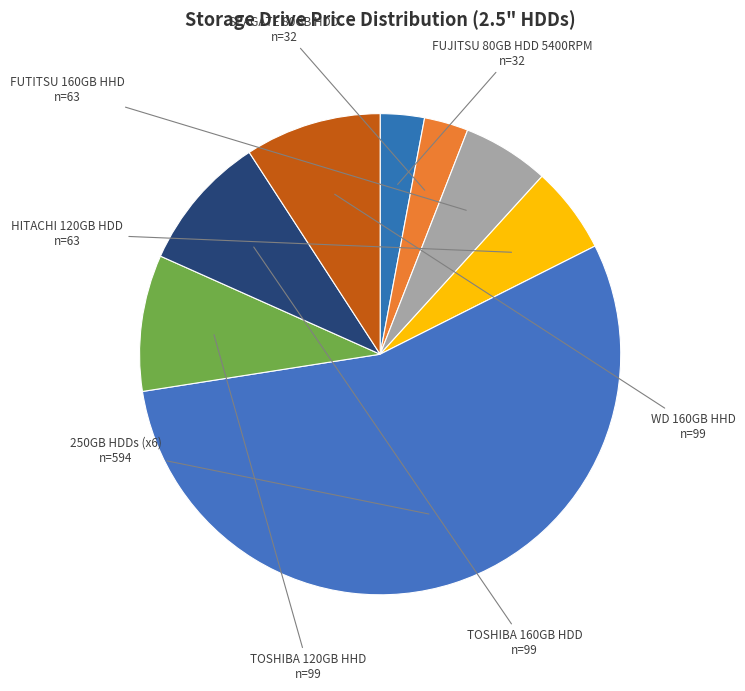

Which category has the biggest portion of the pie?

250GB HDDs (x6)